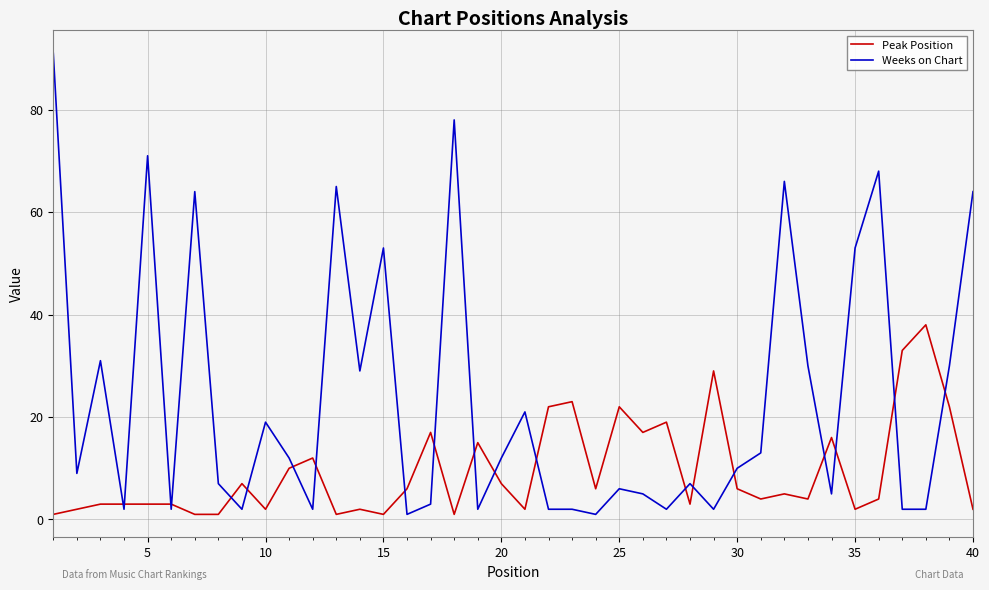

List the series in order of their peak value, lowest first.

Peak Position, Weeks on Chart